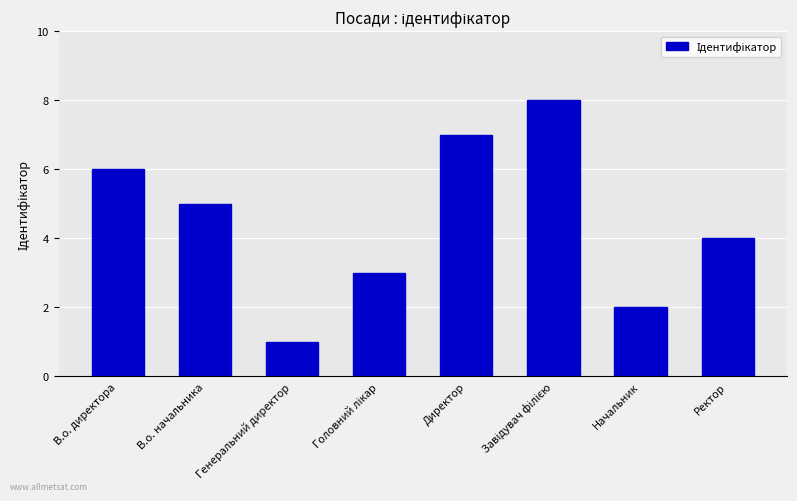

Reading right to left, extract all data points from this chart.

4	2	8	7	3	1	5	6